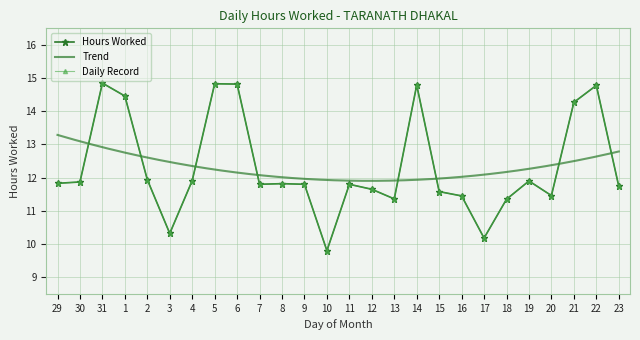

List the labels in order of value, smallest first.

10, 17, 3, 18, 13, 16, 20, 15, 12, 23, 7, 9, 11, 8, 29, 30, 19, 4, 2, 21, 1, 22, 14, 6, 5, 31